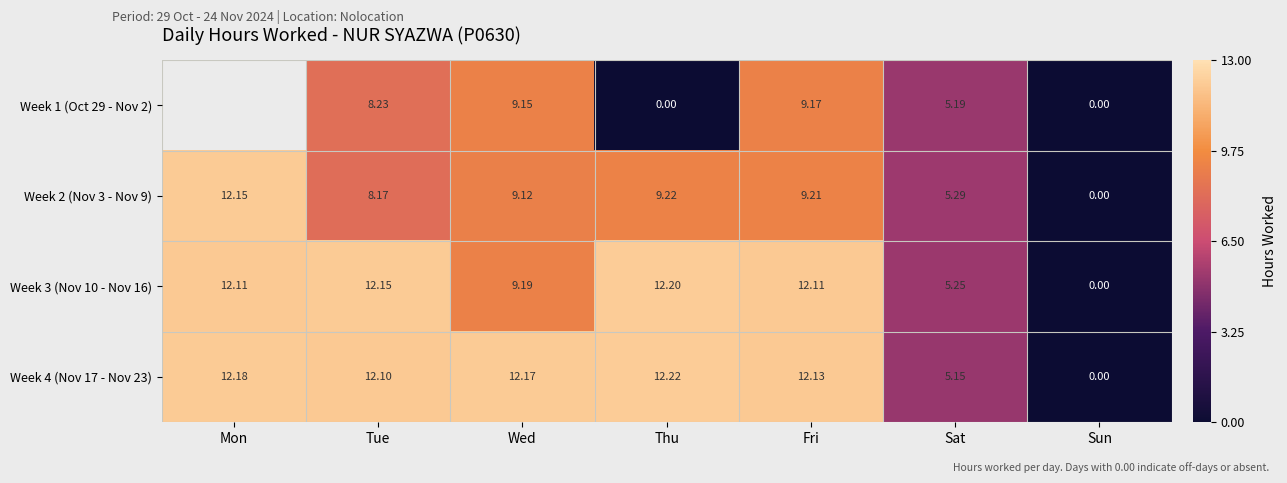

Is the value of Week 4 (Nov 17 - Nov 23) at Thu greater than the value of Week 2 (Nov 3 - Nov 9) at Fri?

Yes